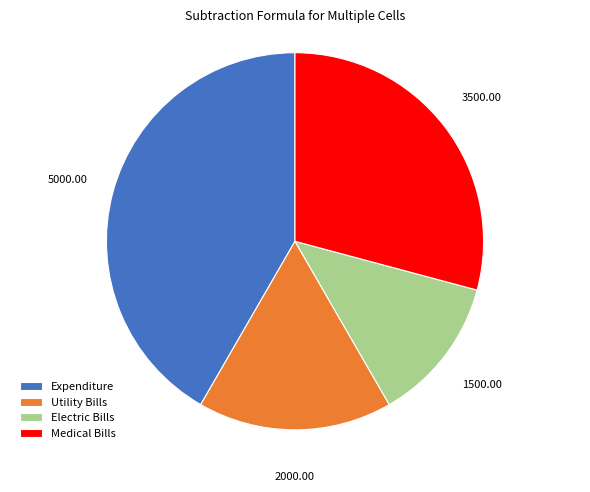

Combined, do Utility Bills and Electric Bills account for over 50%?

No